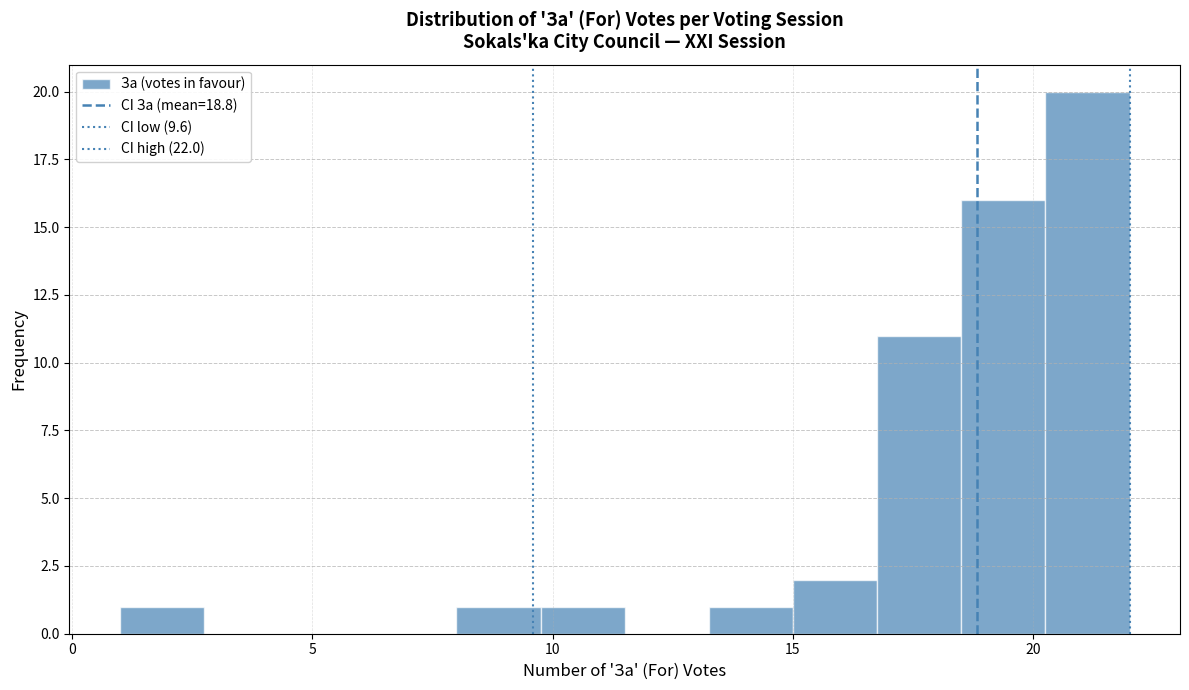

Read against the x-axis, roughly where is the centre of the tallest bar?

21.0